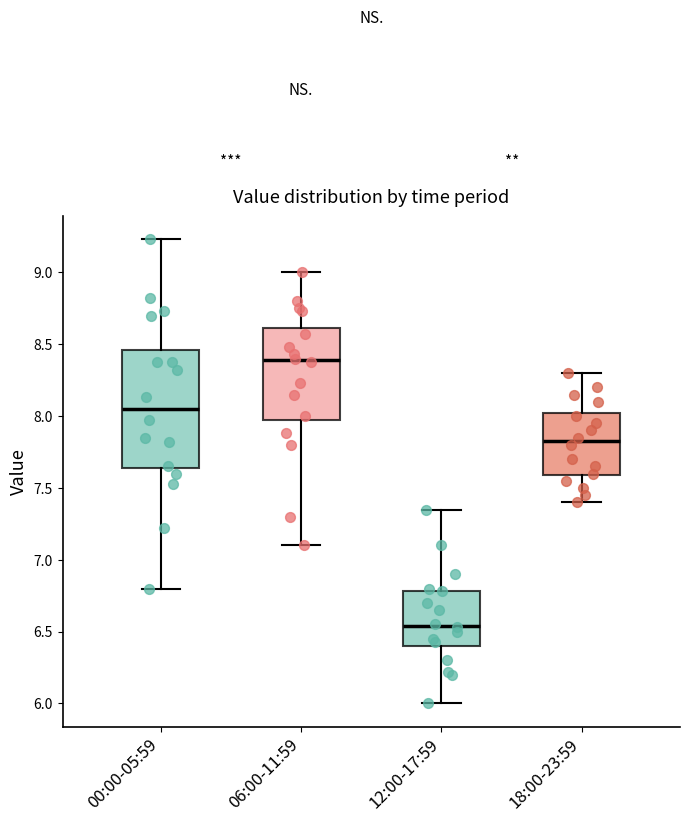

Reading left to right, read every box against the y-axis: the position of its median line, the range the box covers, and the ends of its whiskers. The values are not printed on the chart, so give them approximately, as read against the axis.

00:00-05:59: median 8.05, box 7.65 to 8.45, whiskers 6.80 to 9.25
06:00-11:59: median 8.40, box 7.95 to 8.60, whiskers 7.10 to 9.00
12:00-17:59: median 6.55, box 6.40 to 6.80, whiskers 6.00 to 7.35
18:00-23:59: median 7.85, box 7.60 to 8.05, whiskers 7.40 to 8.30